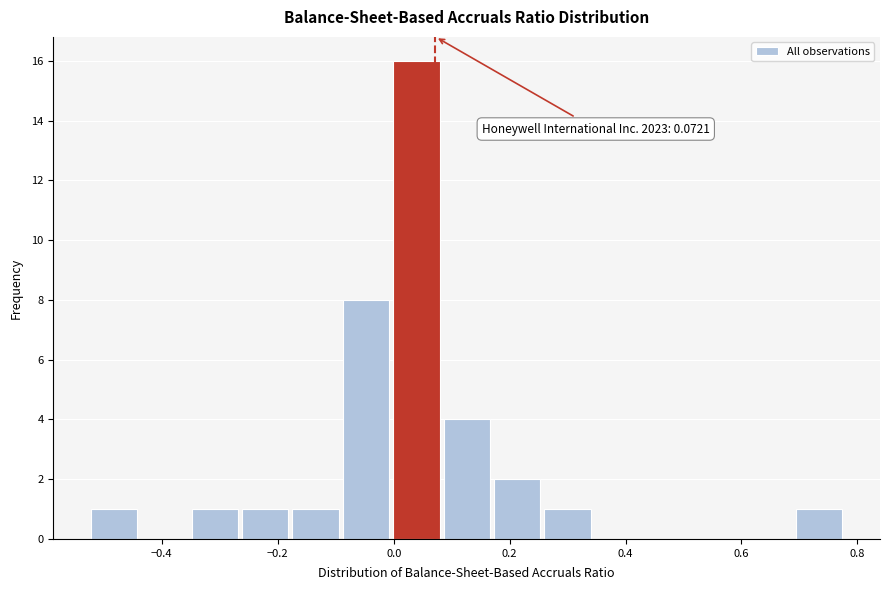

Over which range of the x-axis is the bar tallest?

0.00 to 0.08